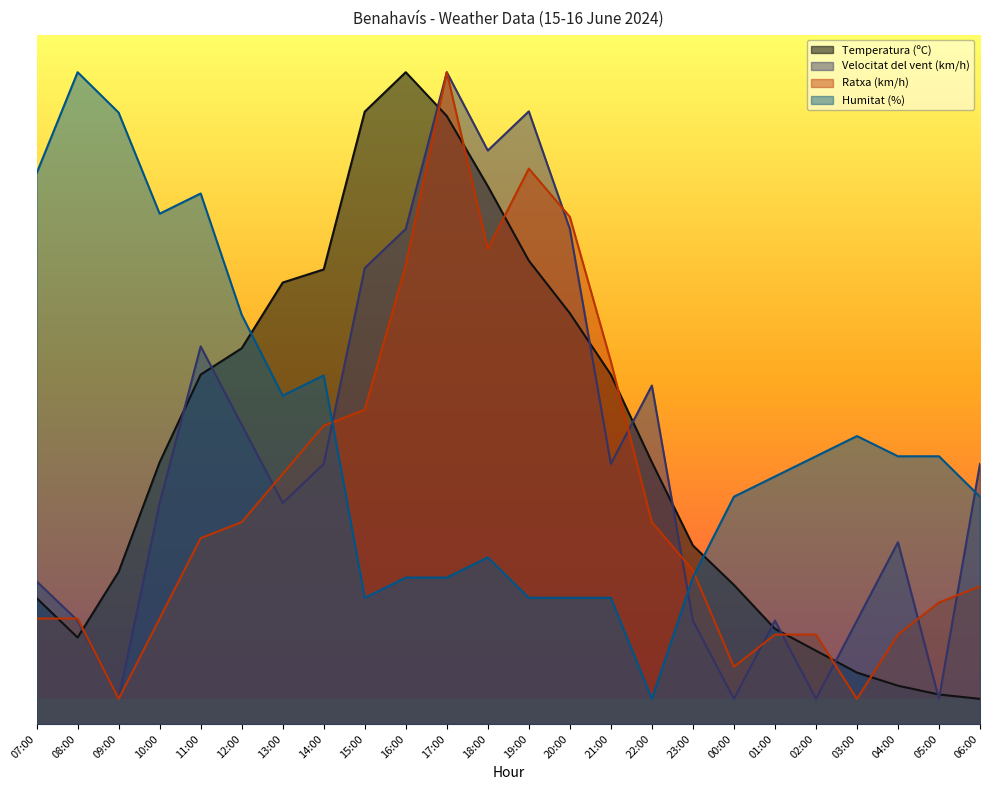

What is the average value of the Velocitat del vent (km/h) series?

21.1